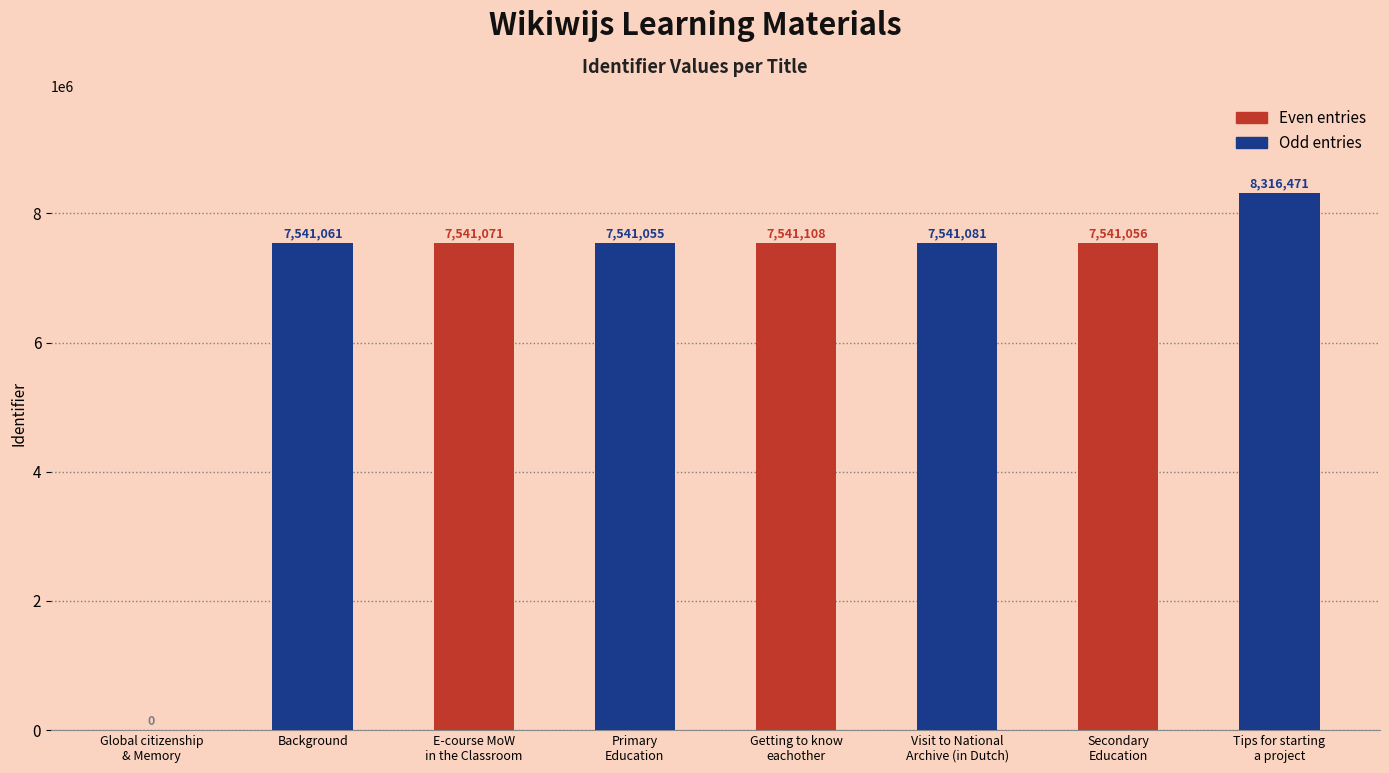

What is the maximum value for Even entries?

7541108